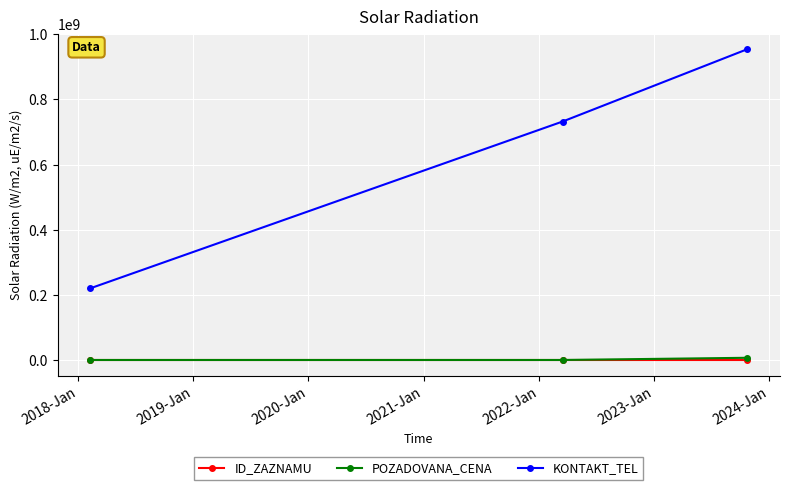

Which series has the widest spread of values?

KONTAKT_TEL